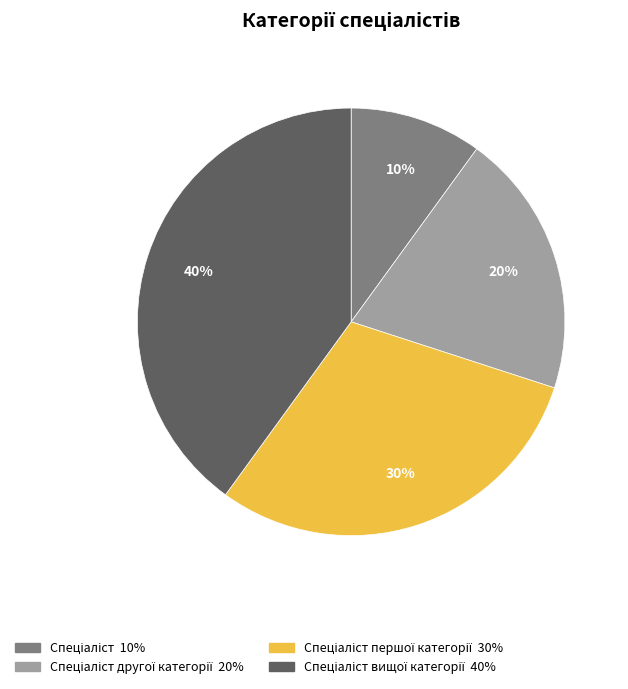

Is there a majority slice in this chart?

No